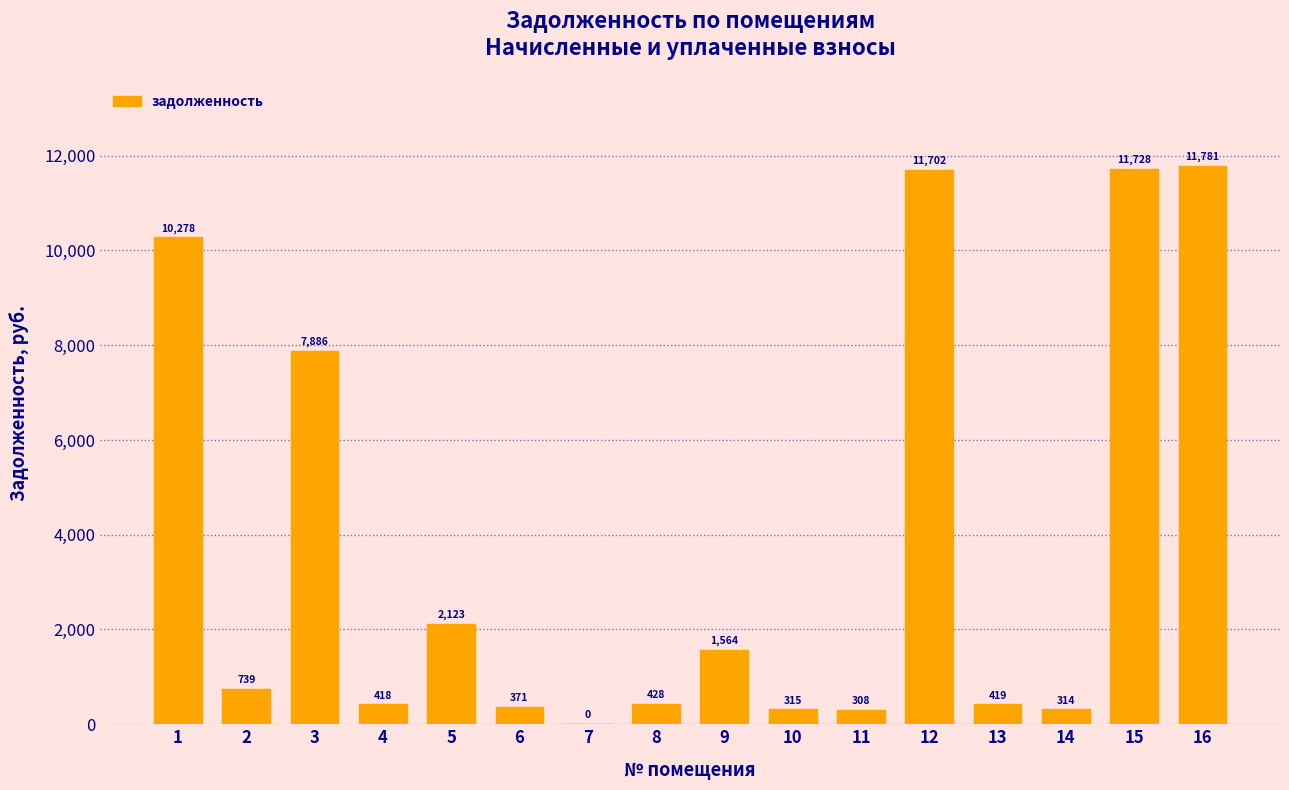

What is the greatest value displayed?

11780.9